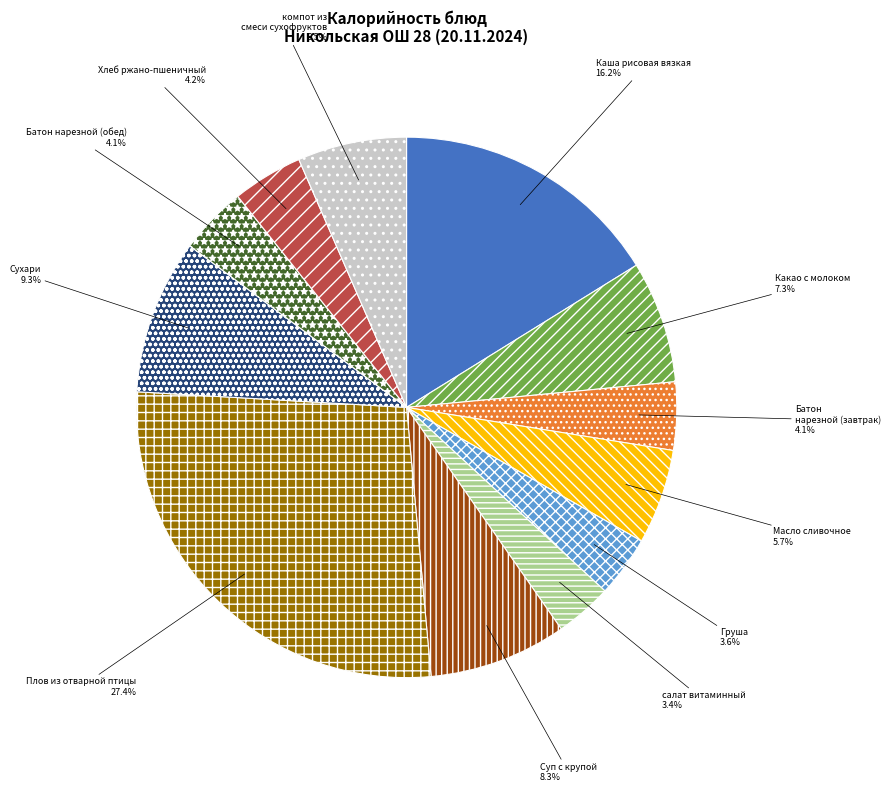

How many segments does this pie chart have?

12